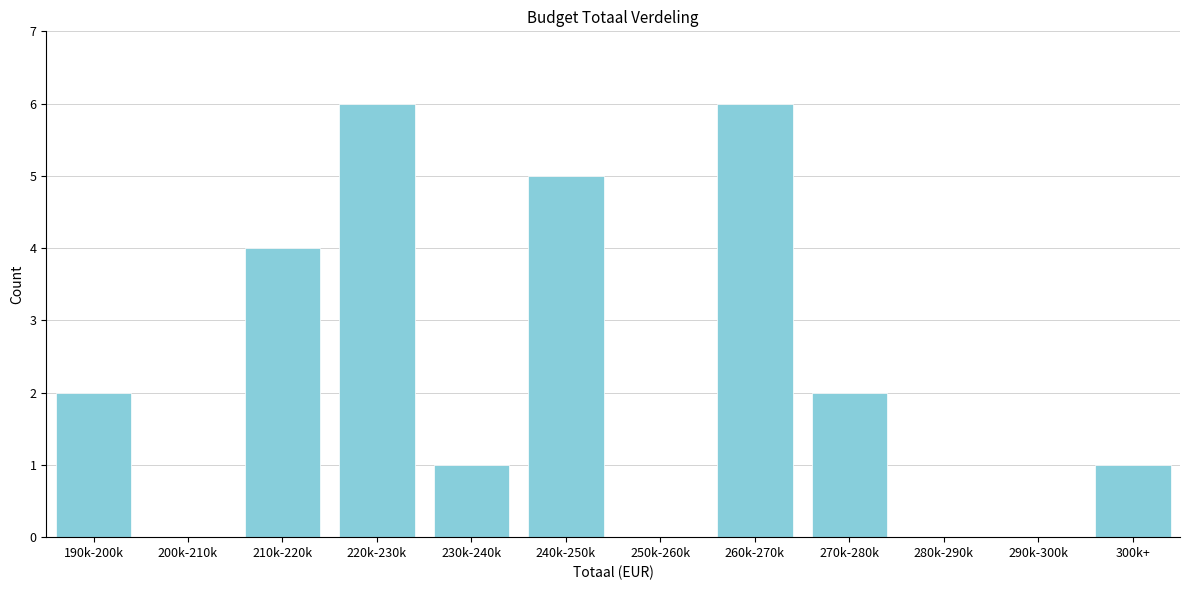

Reading left to right, extract all data points from this chart.

190k-200k=2	200k-210k=0	210k-220k=4	220k-230k=6	230k-240k=1	240k-250k=5	250k-260k=0	260k-270k=6	270k-280k=2	280k-290k=0	290k-300k=0	300k+=1